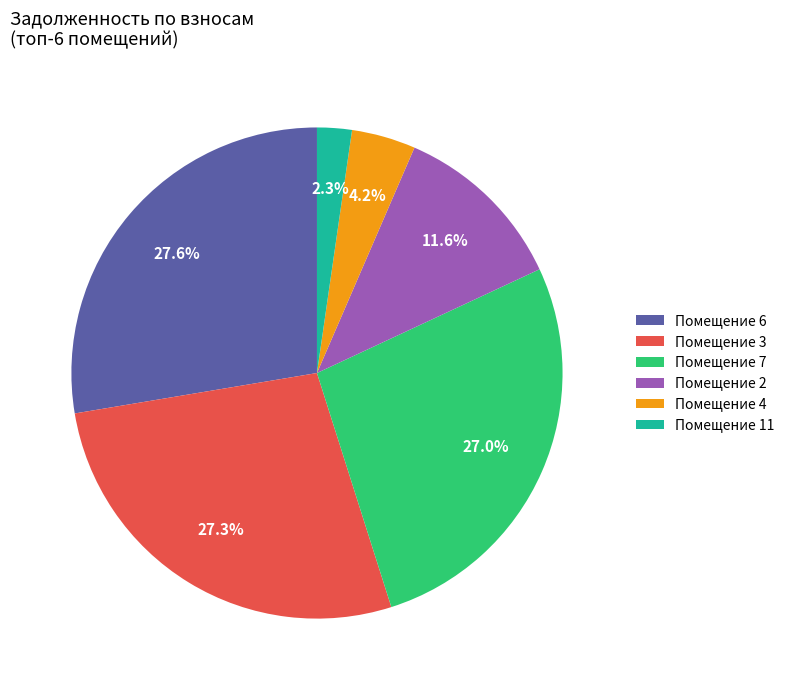

Do Помещение 2 and Помещение 11 together represent more than half of the pie?

No